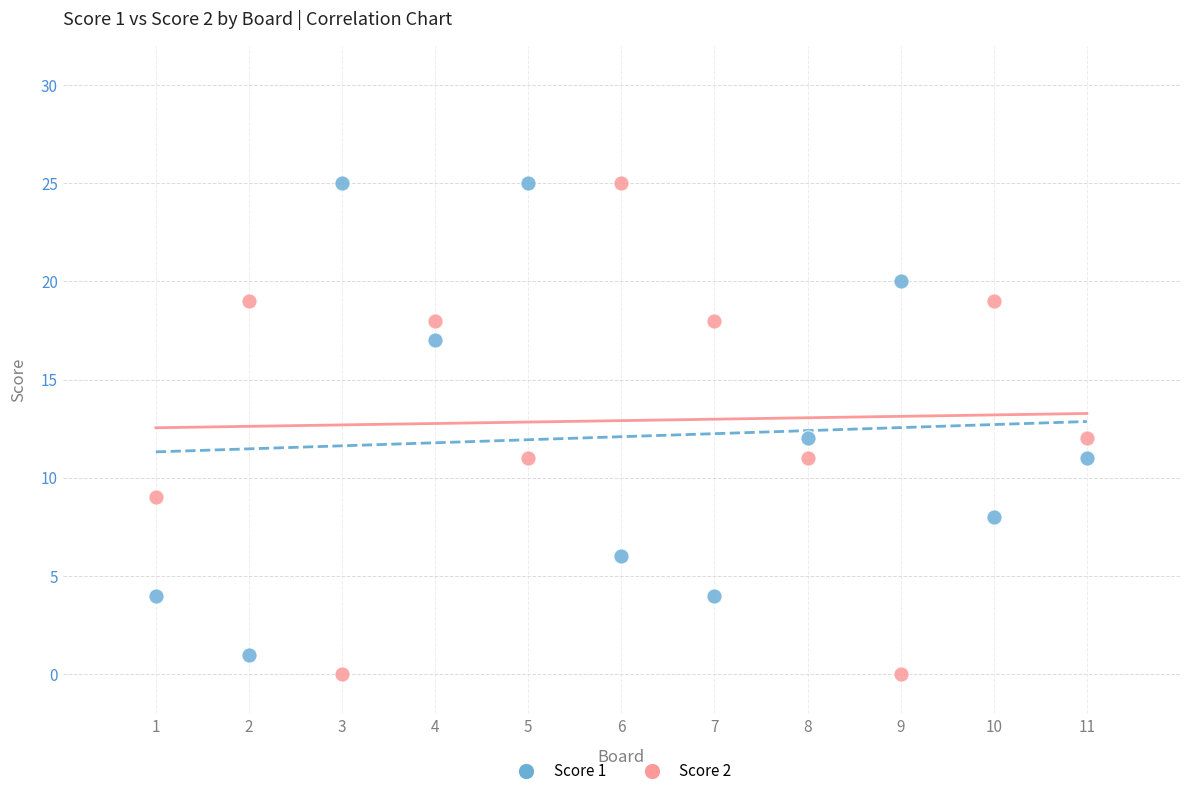

What are all the series names shown in the legend?

Score 1, Score 2